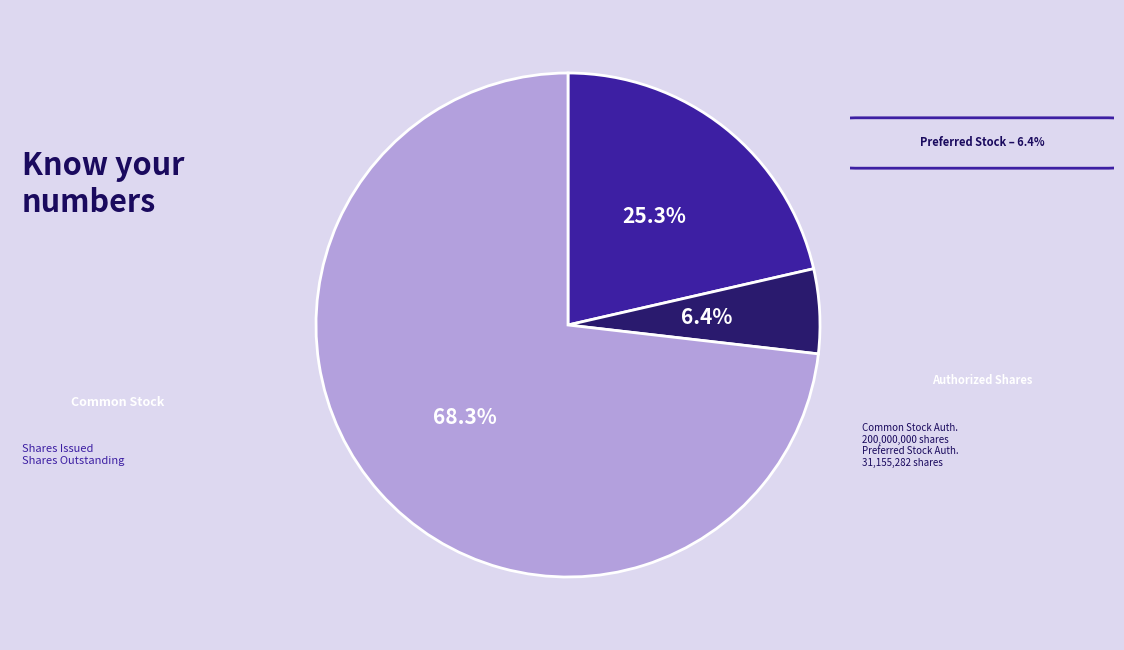

Which slice is the largest?

Common stock, shares authorized